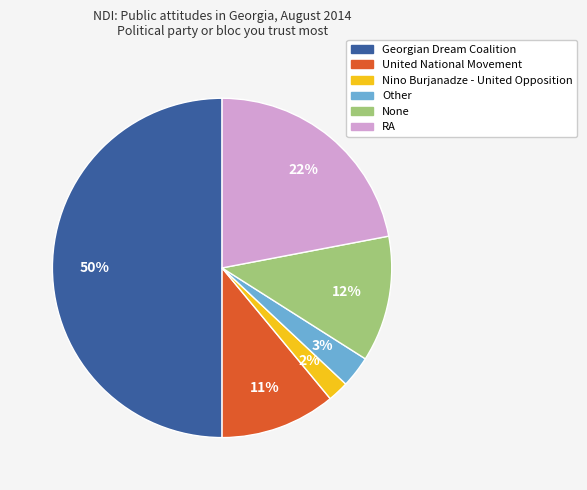

What percentage is the Other slice, to the nearest percent?

3%